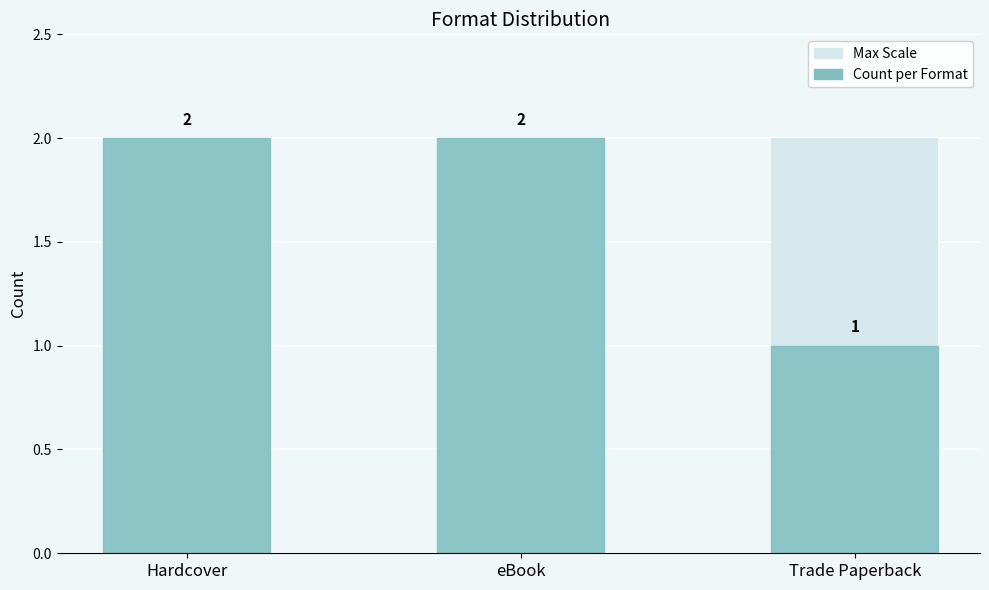

What is the change in value from Hardcover to Trade Paperback?

-1